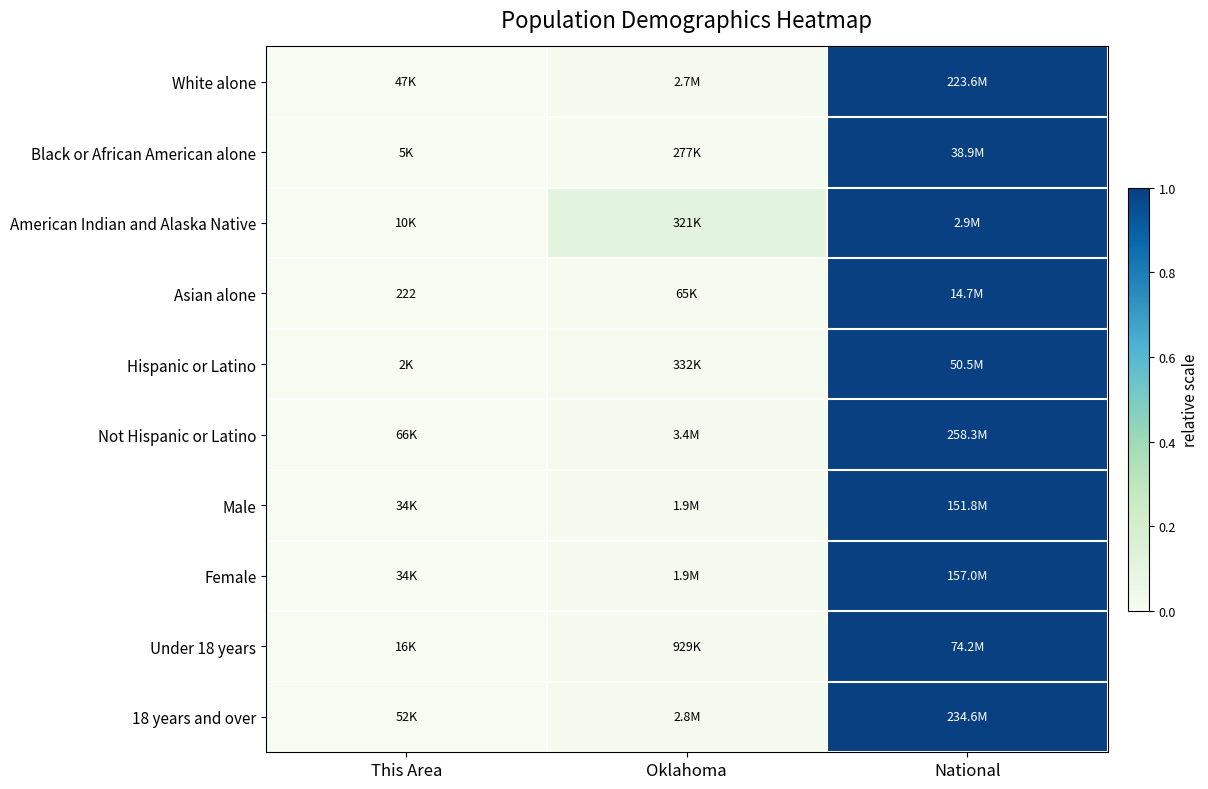

Which category has the highest value in the Hispanic or Latino series?

National